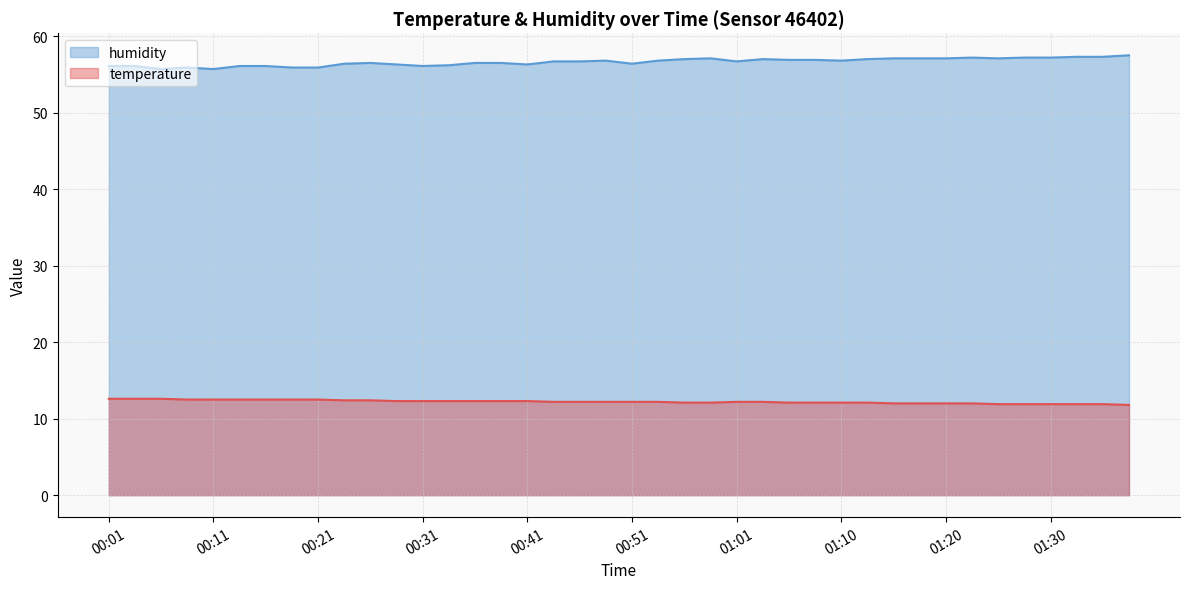

What is the greatest value displayed?

57.5